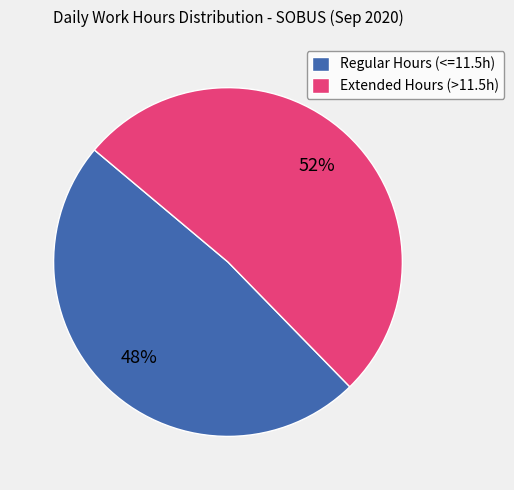

How many segments does this pie chart have?

2